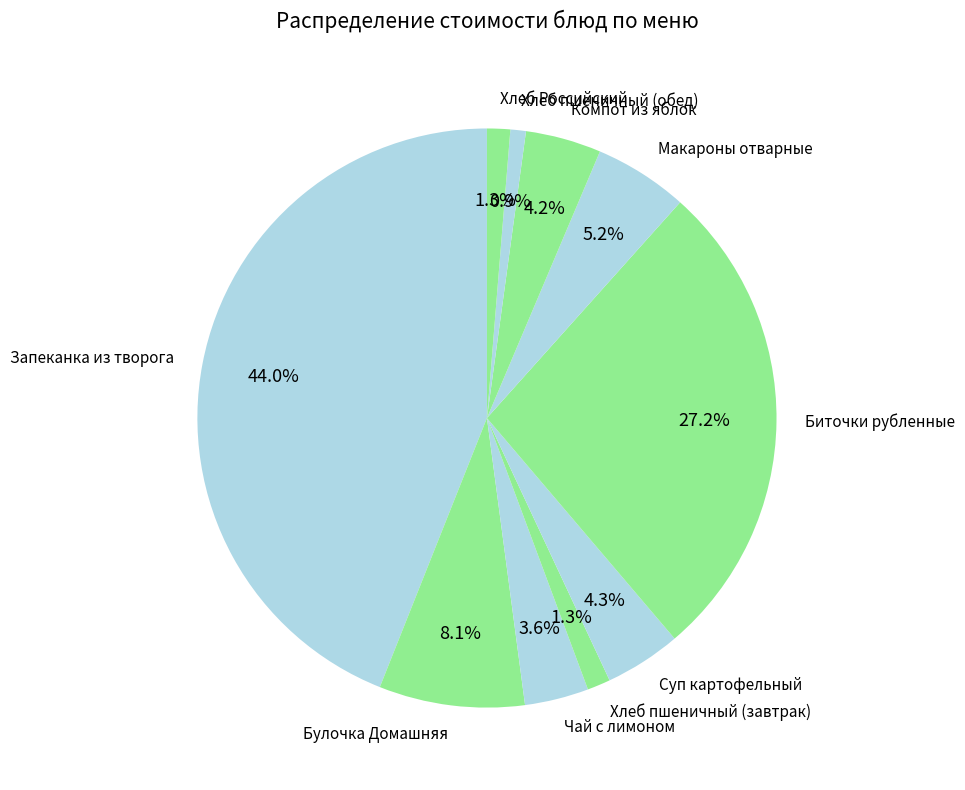

How many segments does this pie chart have?

10